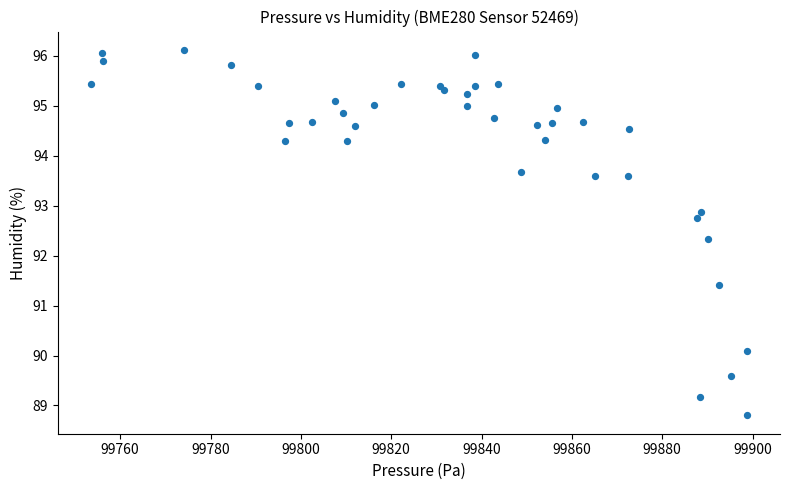

What Y value in the scatter plot is closest to 92?

92.3